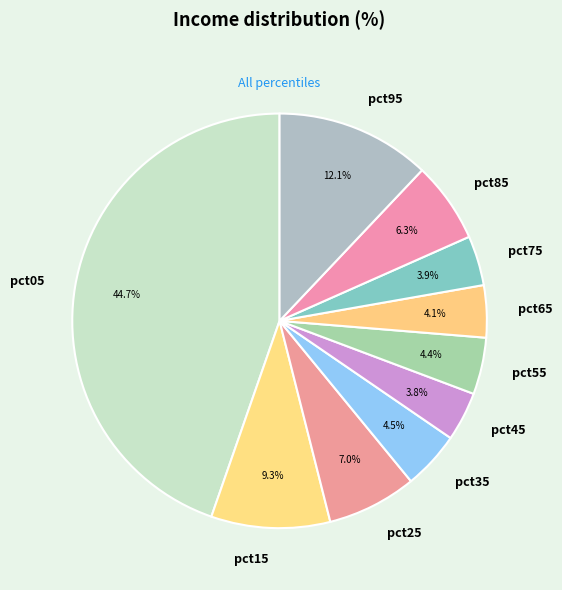

What percentage is the pct05 slice, to the nearest percent?

45%